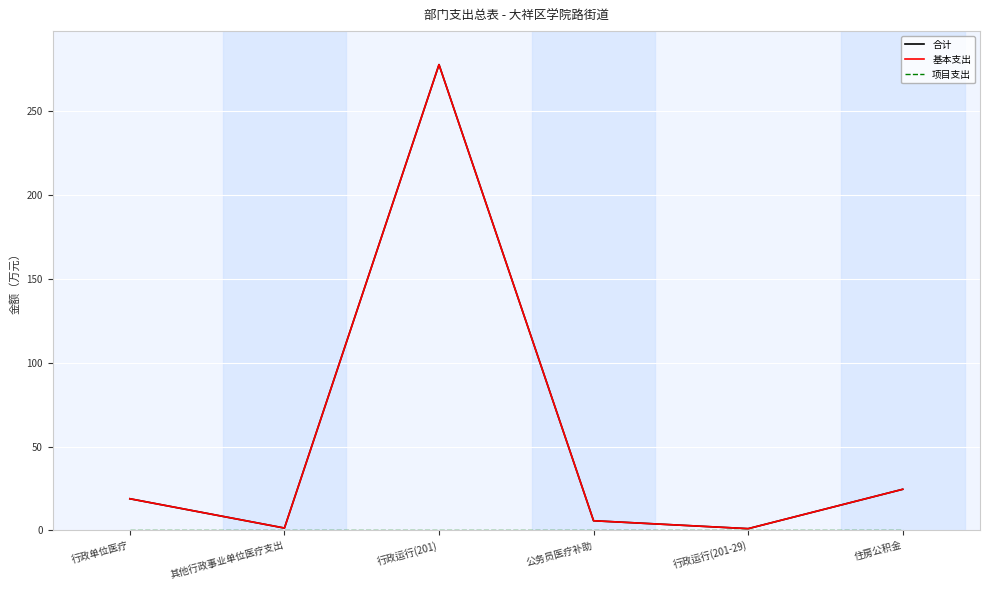

Is this an area chart (filled region under the line)?

No